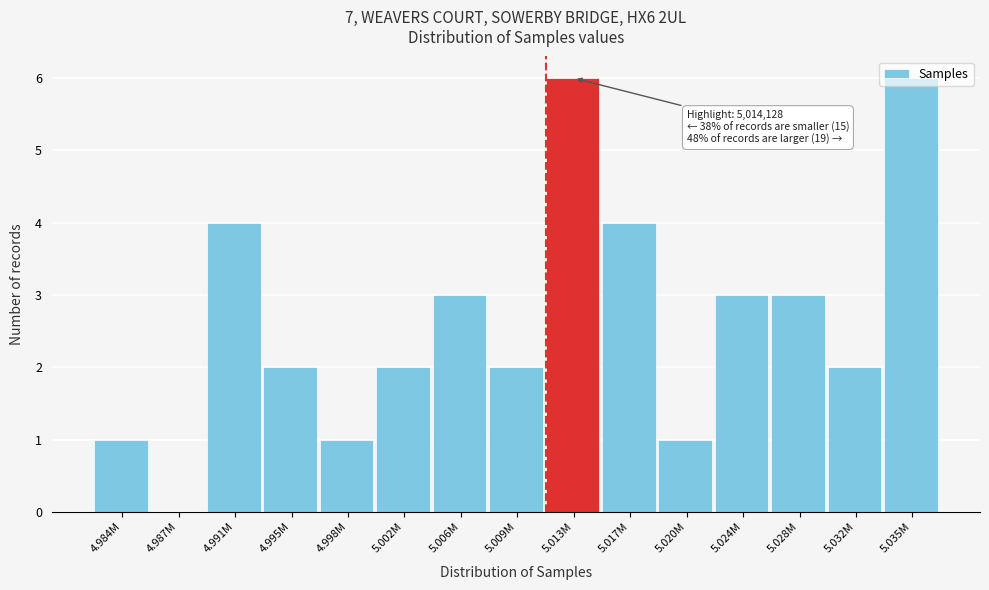

Is it true that the value at 5.009M is 2?

True